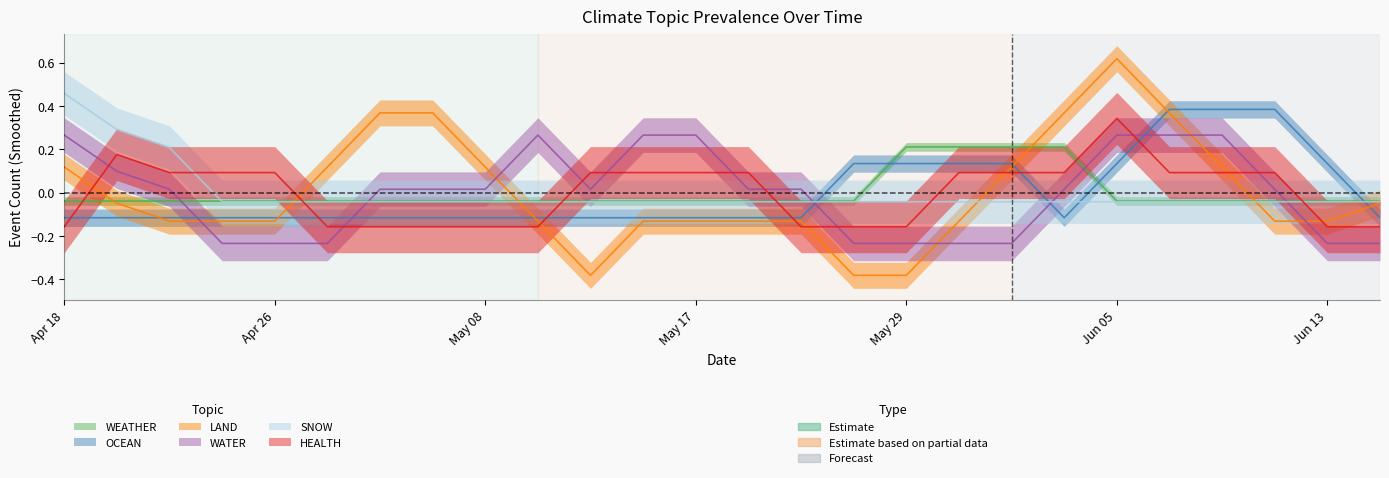

Which series has the largest total across all categories?

LAND